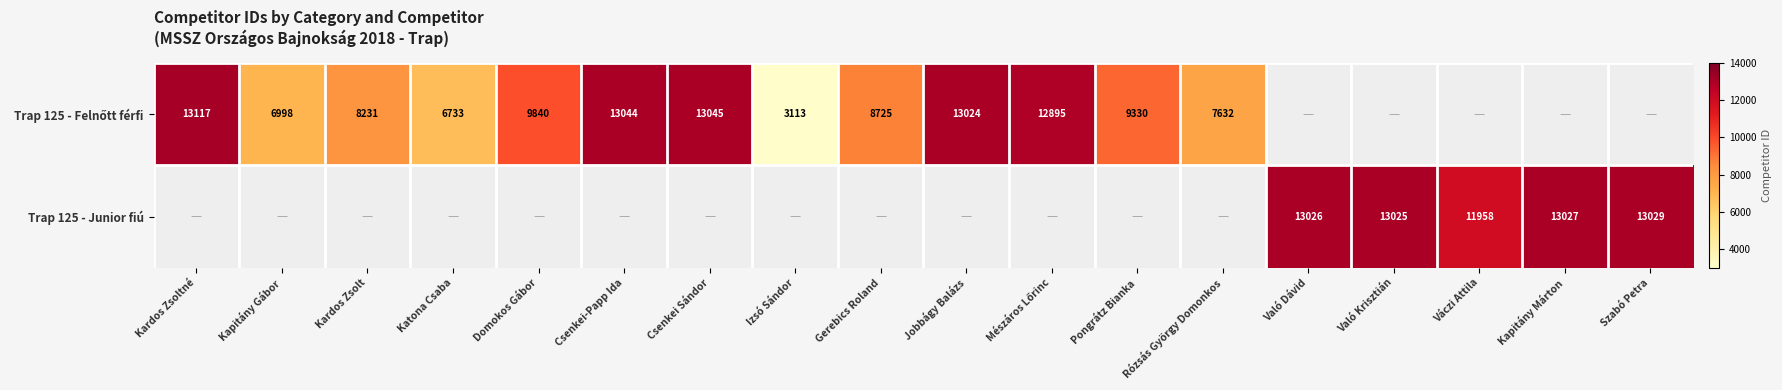

What is the sum of the Trap 125 - Junior fiú values at Való Dávid and Kapitány Márton?

26053